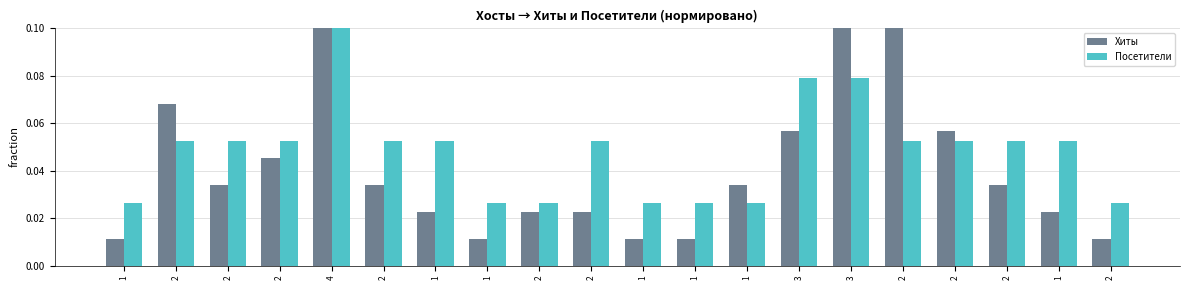

Reading left to right, extract all data points from this chart.

Хиты: 1=0.0	2=0.1	2=0.0	2=0.0	4=0.1	2=0.0	1=0.0	1=0.0	2=0.0	2=0.0	1=0.0	1=0.0	1=0.0	3=0.1	3=0.1	2=0.2	2=0.1	2=0.0	1=0.0	2=0.0
Посетители: 1=0.0	2=0.1	2=0.1	2=0.1	4=0.1	2=0.1	1=0.1	1=0.0	2=0.0	2=0.1	1=0.0	1=0.0	1=0.0	3=0.1	3=0.1	2=0.1	2=0.1	2=0.1	1=0.1	2=0.0